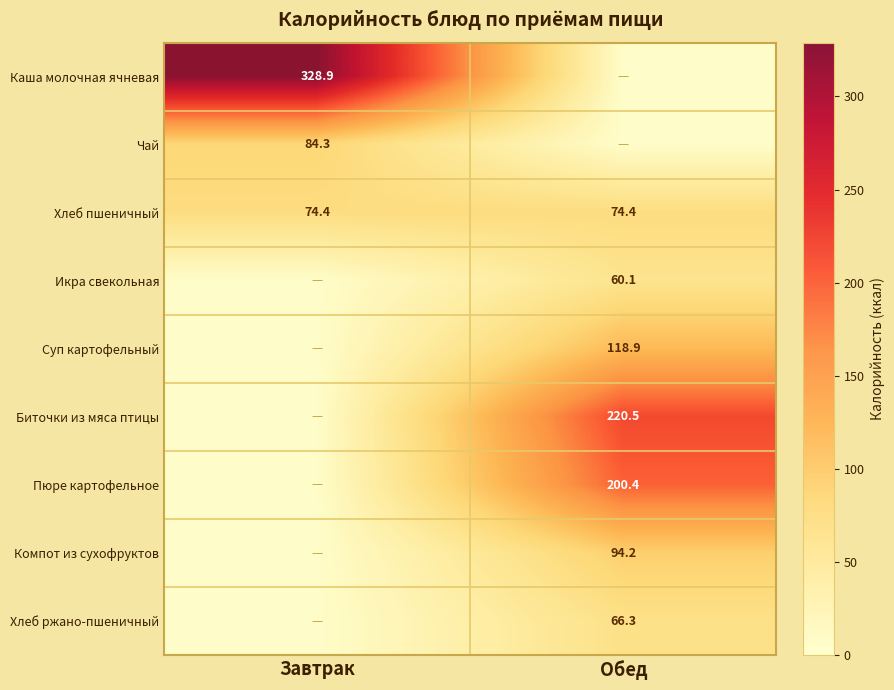

True or false: Чай has a value of 84.3 at Завтрак.

True